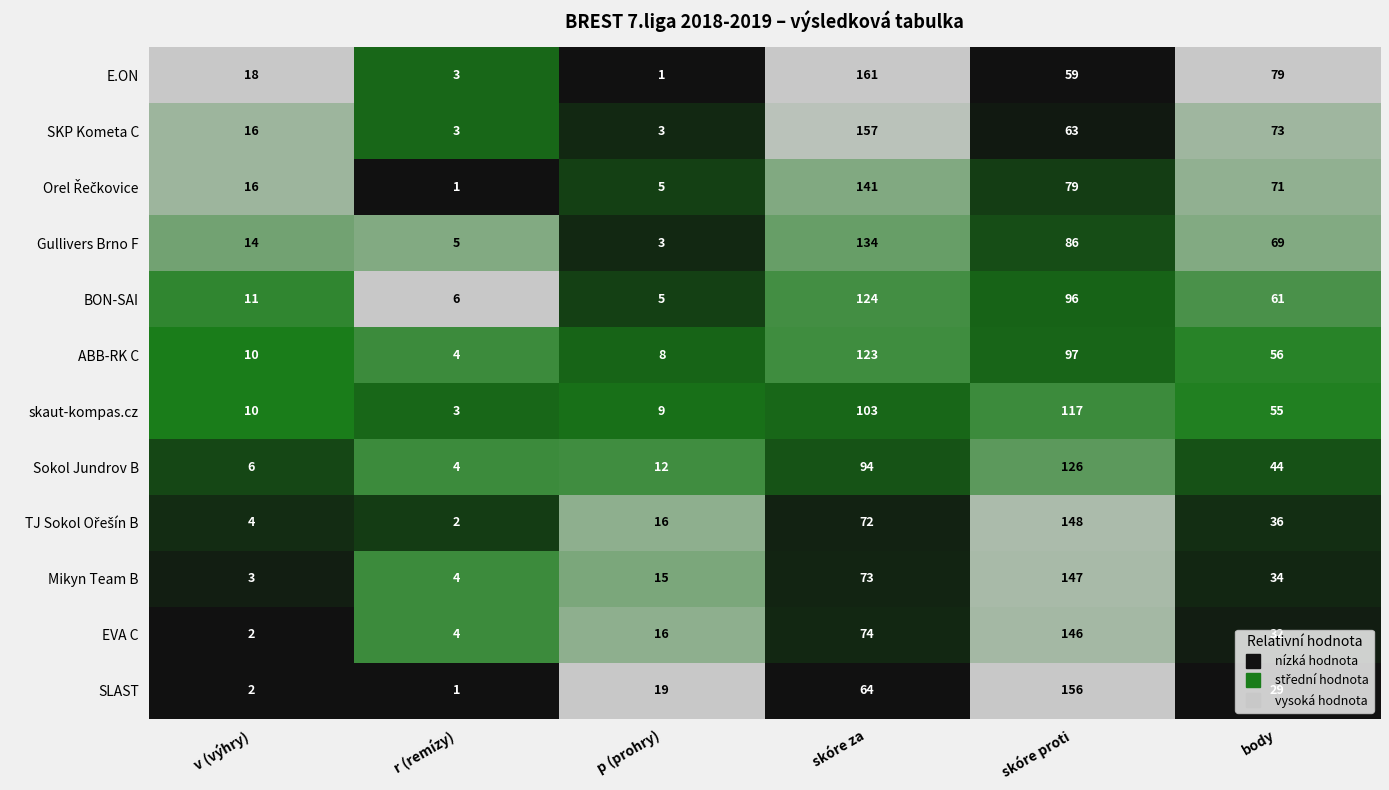

Is it true that Mikyn Team B equals 4 at r (remízy)?

True